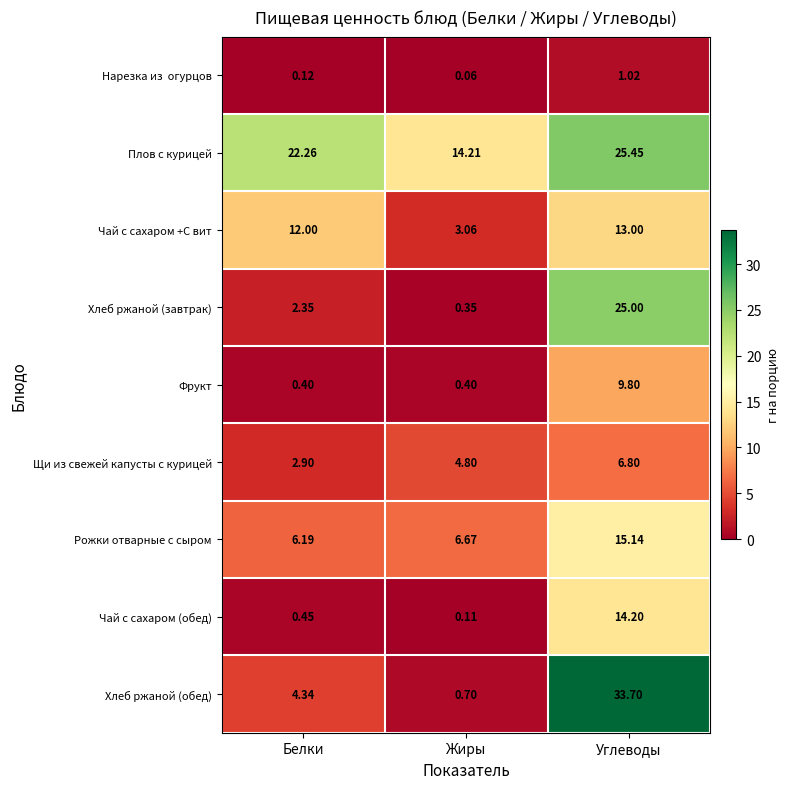

Which series has the largest total across all categories?

Плов с курицей